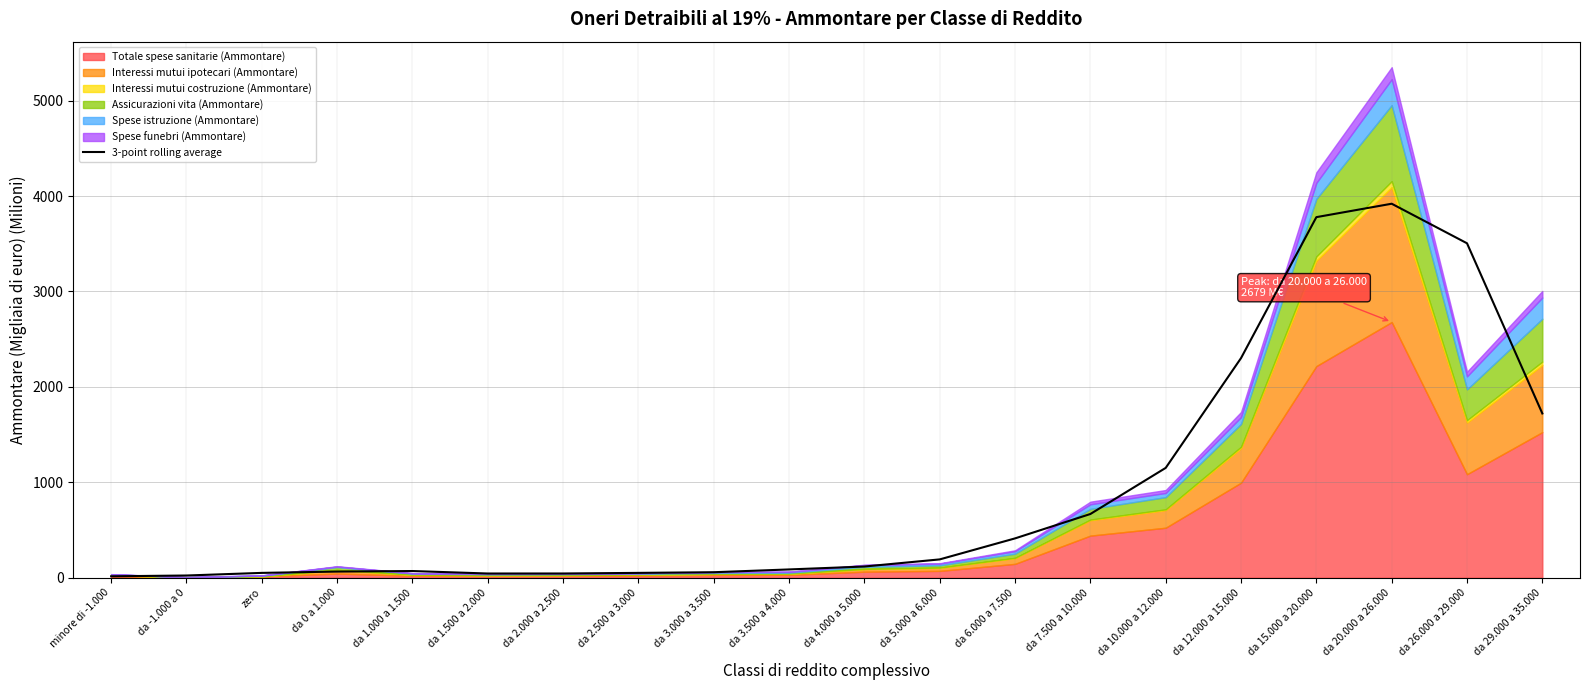

Reading left to right, what are all the values shown in this chart?

minore di -1.000=14.9	da -1.000 a 0=23.1	zero=50.6	da 0 a 1.000=64.4	da 1.000 a 1.500=70.0	da 1.500 a 2.000=44.1	da 2.000 a 2.500=44.3	da 2.500 a 3.000=50.7	da 3.000 a 3.500=57.6	da 3.500 a 4.000=86.8	da 4.000 a 5.000=117.3	da 5.000 a 6.000=192.0	da 6.000 a 7.500=412.2	da 7.500 a 10.000=667.8	da 10.000 a 12.000=1151.0	da 12.000 a 15.000=2301.5	da 15.000 a 20.000=3778.4	da 20.000 a 26.000=3919.1	da 26.000 a 29.000=3504.5	da 29.000 a 35.000=1721.3